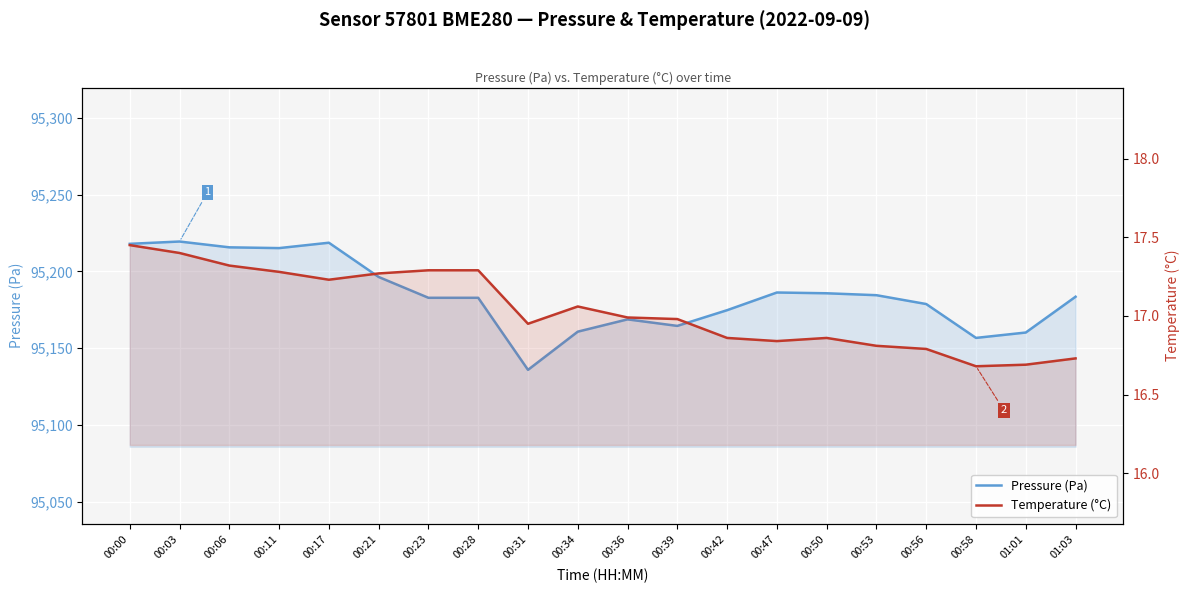

The Pressure (Pa) series shows 27711.5 at 01:03. True or false?

False